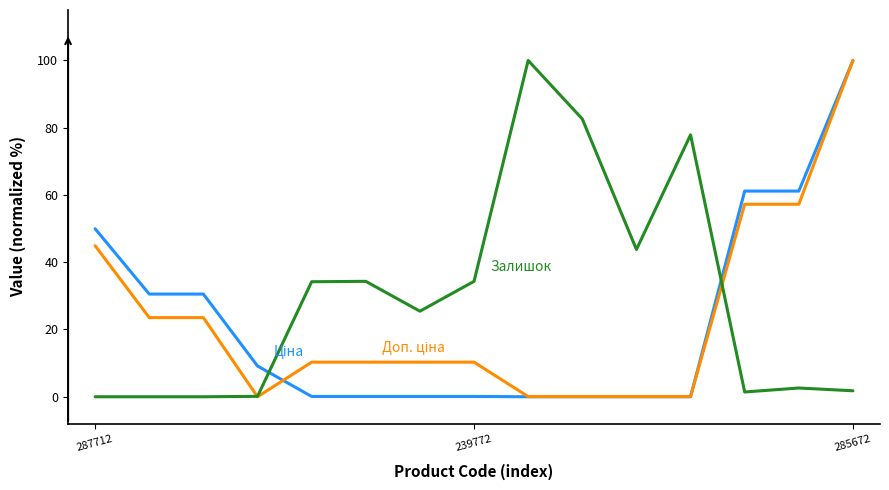

Does the chart have visible grid lines?

No